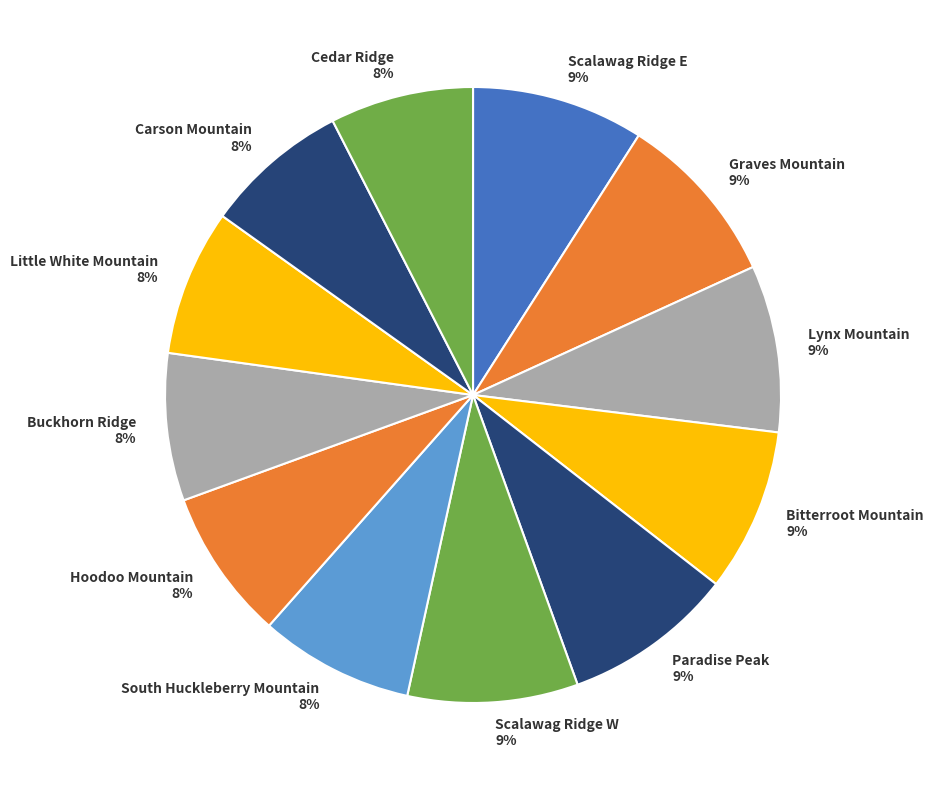

Approximately how many times larger is the value at South Huckleberry Mountain compared to Buckhorn Ridge?

1.0